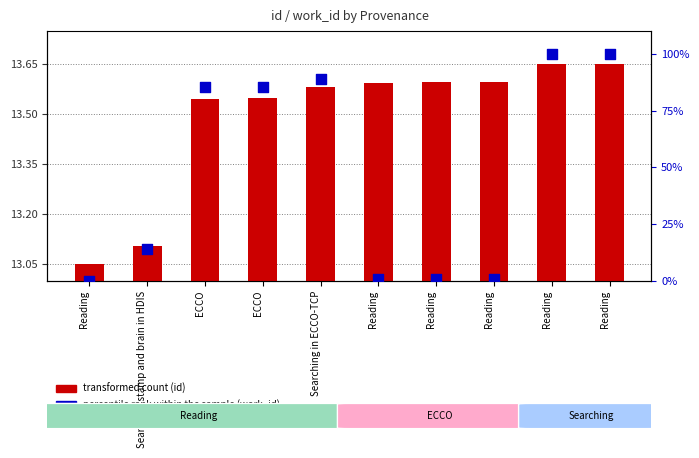

At which category is the sum across all series the highest?

Reading